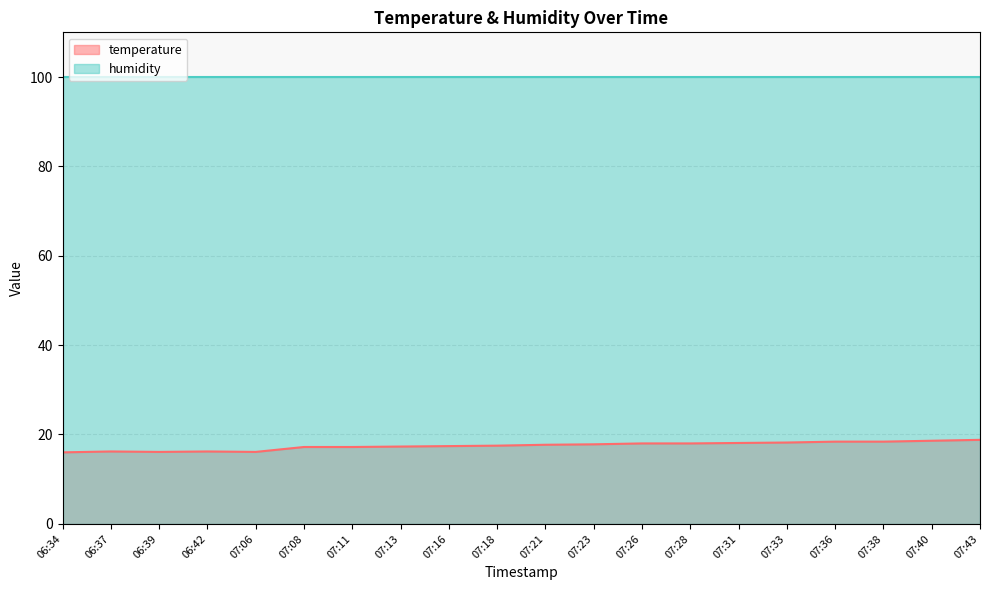

Reading left to right, list all the values displayed in this chart.

06:34=16.0	06:37=16.2	06:39=16.1	06:42=16.2	07:06=16.1	07:08=17.2	07:11=17.2	07:13=17.3	07:16=17.4	07:18=17.5	07:21=17.7	07:23=17.8	07:26=18.0	07:28=18.0	07:31=18.1	07:33=18.2	07:36=18.4	07:38=18.4	07:40=18.6	07:43=18.8